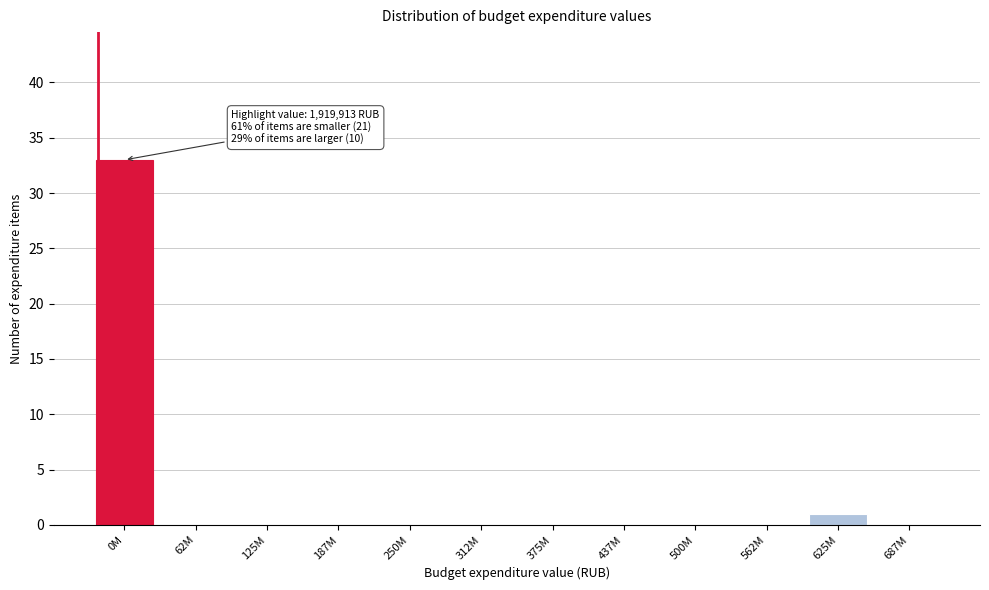

Reading left to right, transcribe all the data shown in this chart.

0M=33	62M=0	125M=0	187M=0	250M=0	312M=0	375M=0	437M=0	500M=0	562M=0	625M=1	687M=0